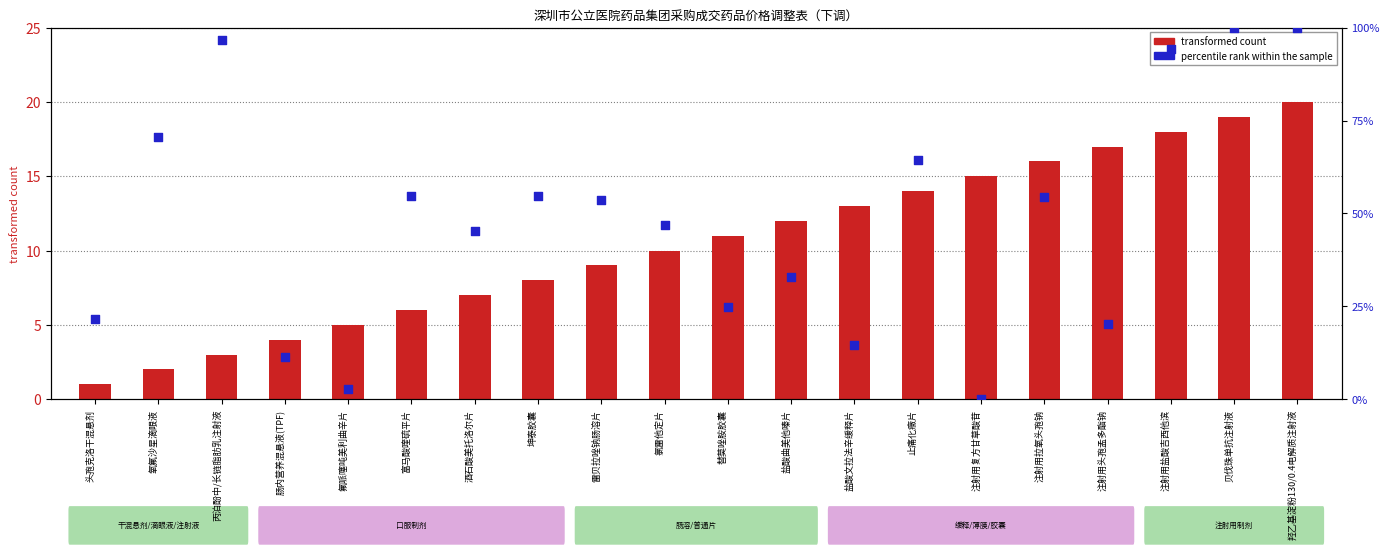

What is the total value across all series at 盐酸曲美他嗪片?

44.8